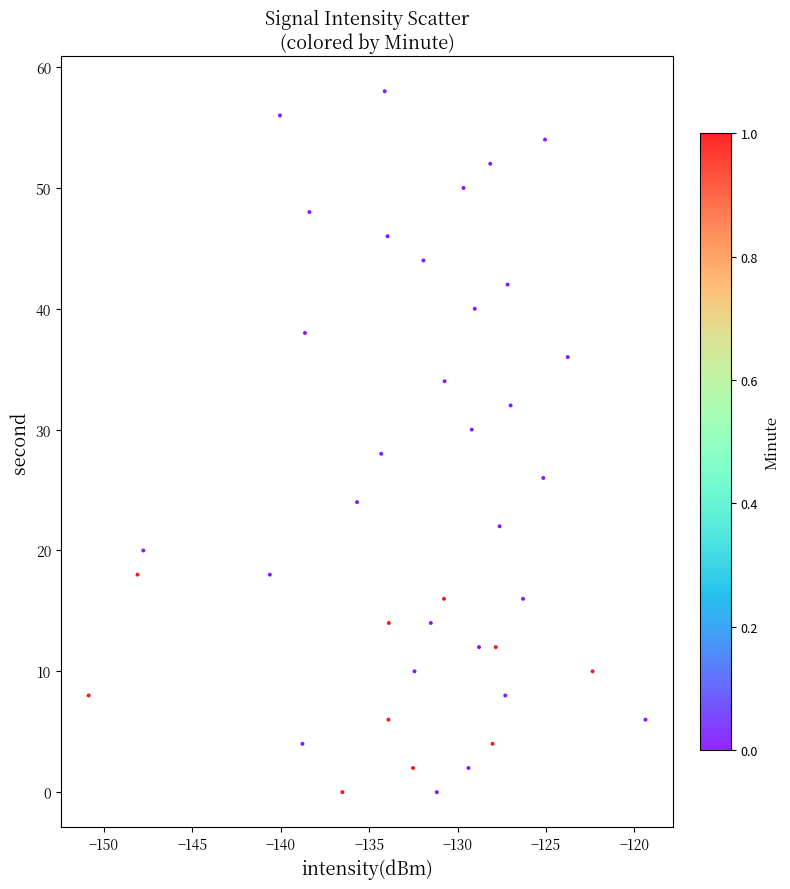

What is the range of Y values (max minus min)?

58